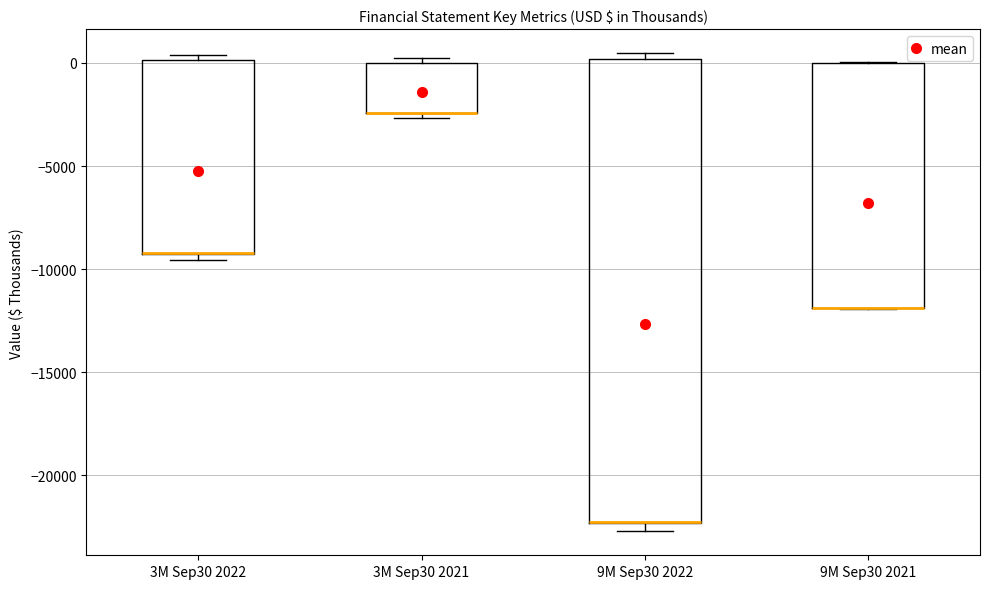

Where is the upper edge of the box for 3M Sep30 2022 on the y-axis? The values are not printed on the chart, so give them approximately, as read against the axis.

0